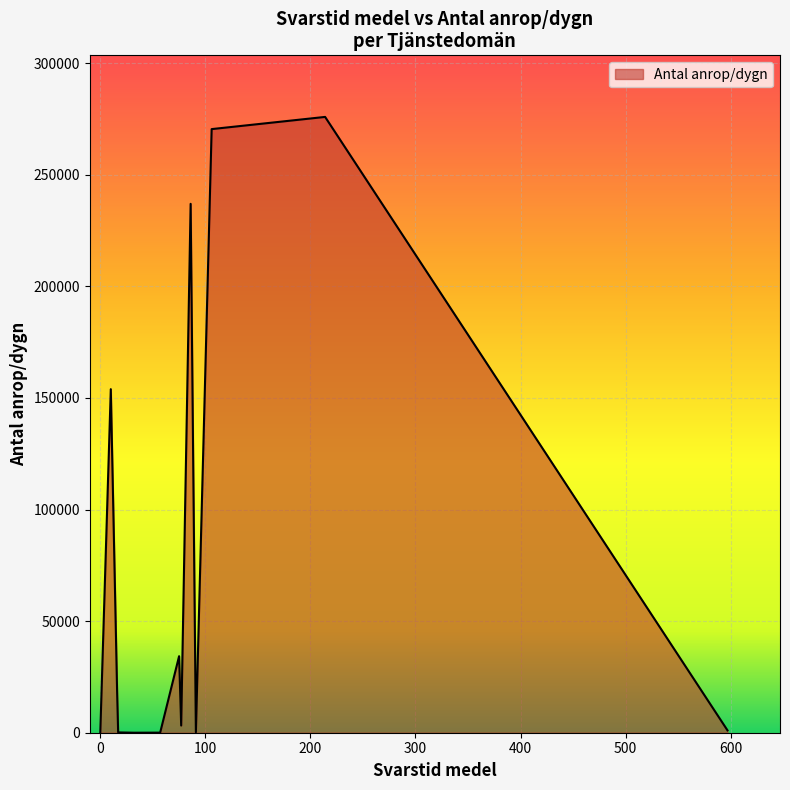

What is the maximum value shown in the chart?

275926.4